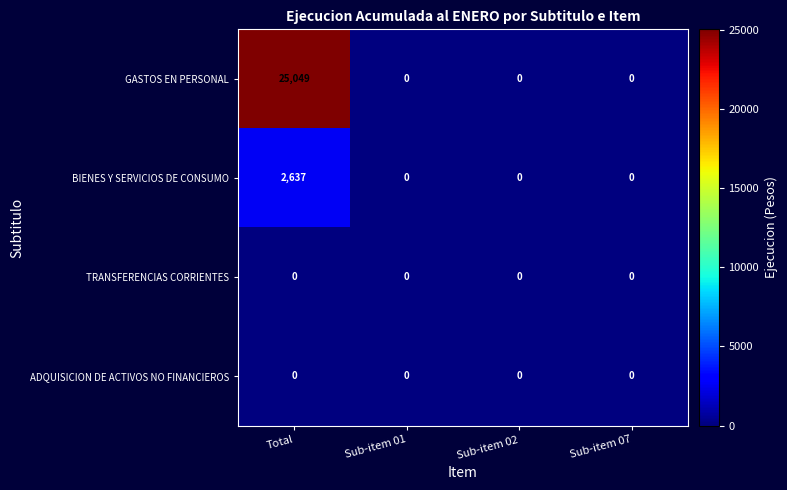

Which series has the largest range (max minus min)?

GASTOS EN PERSONAL